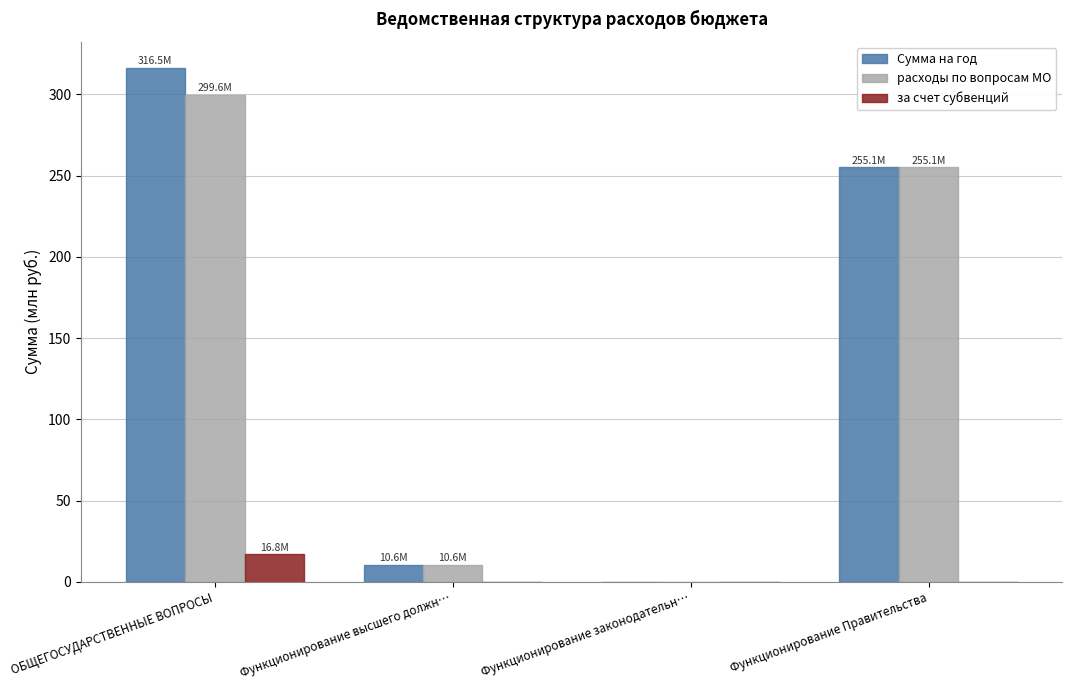

What is the sum of all за счет субвенций values?

16.8